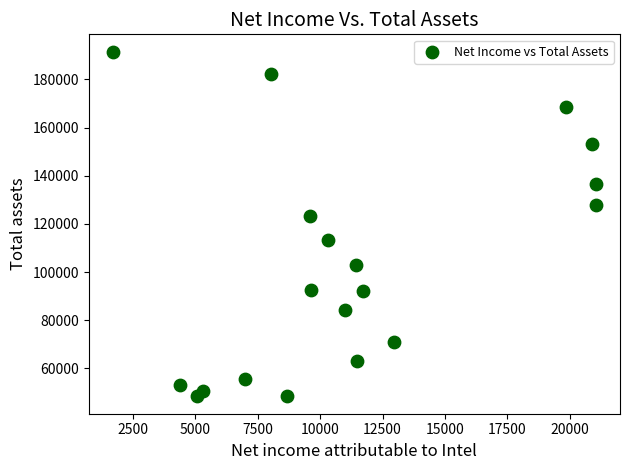

What is the range of X values (max minus min)?

19364